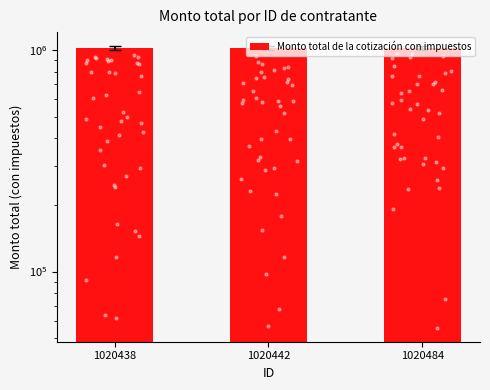

Between 1020442 and 1020438, which is larger?

1020442